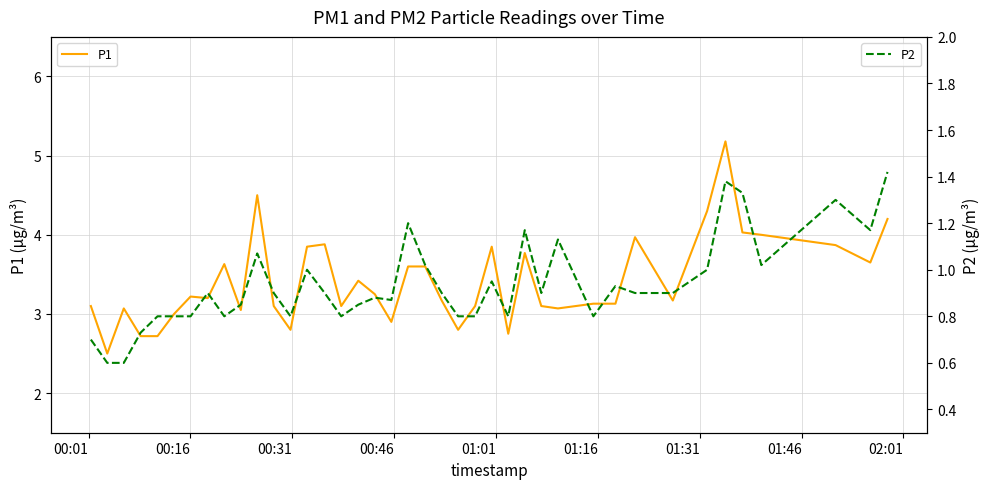

True or false: P2 and P1 cross at least once.

False